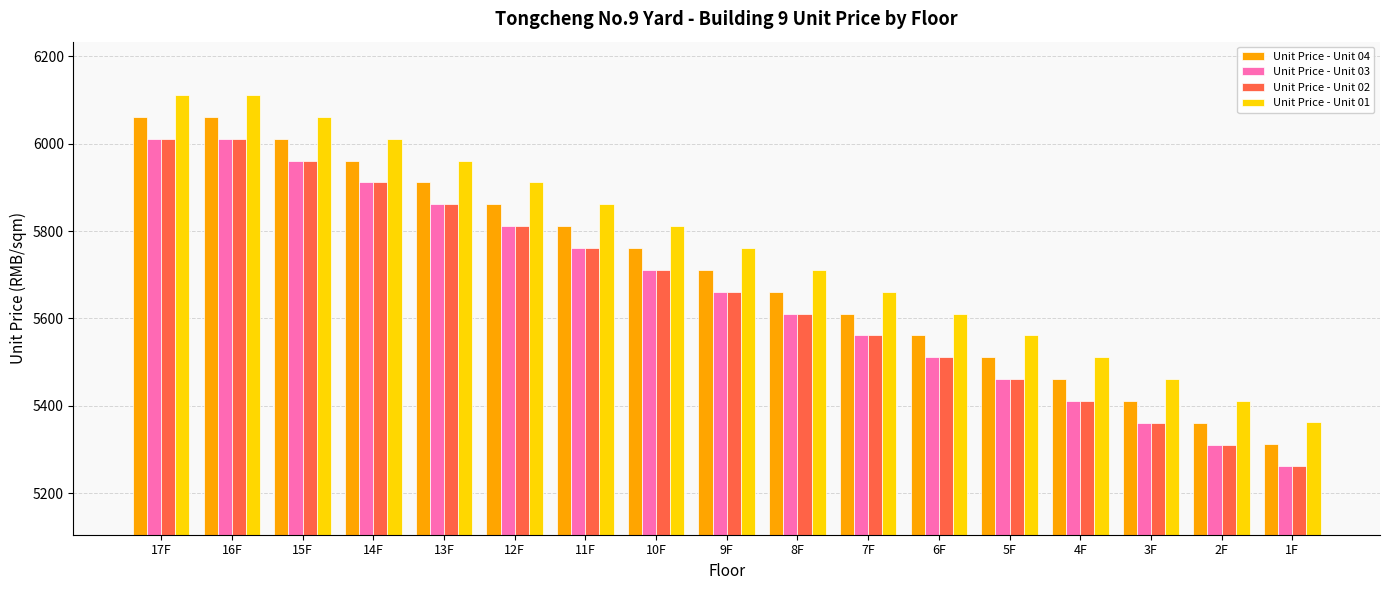

What is the difference between the maximum and minimum values in the Unit Price - Unit 04 series?

748